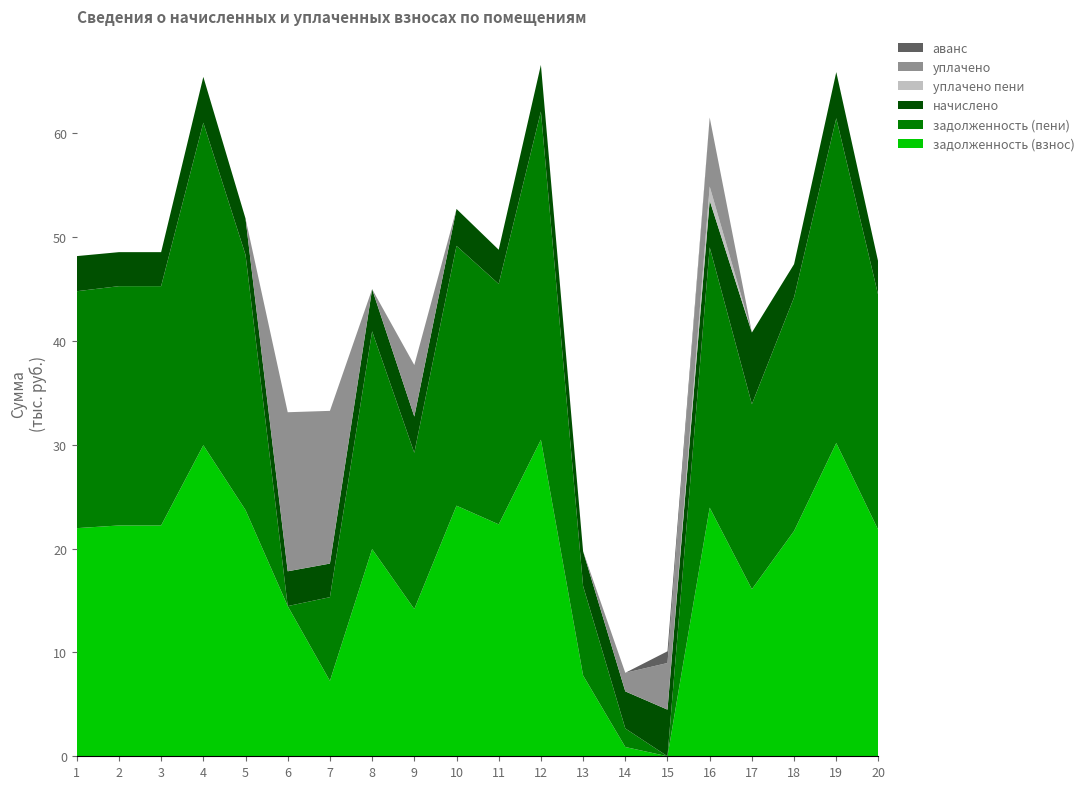

Reading left to right, transcribe all the data shown in this chart.

задолженность (взнос): 21975.1	22234.0	22234.0	29962.9	23716.3	14466.9	7258.8	19959.6	14179.5	24139.7	22339.7	30492.2	7783.6	893.1	0.0	23951.2	16094.6	21704.6	30174.7	21757.6
задолженность (пени): 22821.4	23053.0	23053.0	31066.6	24589.9	0.0	8068.0	20975.5	15053.1	25028.9	23162.6	31615.4	8618.2	1786.2	0.0	25078.3	17820.4	22504.1	31286.2	22559.0
начислено: 3385.2	3276.0	3276.0	4414.8	3494.4	3354.0	3237.0	4063.8	3494.4	3556.8	3291.6	4492.8	3338.4	3572.4	4492.8	4508.4	6903.0	3198.0	4446.0	3205.8
уплачено пени: 0.0	0.0	0.0	0.0	0.0	0.0	0.0	0.0	0.0	0.0	0.0	0.0	0.0	3.3	0.0	1350.7	0.0	0.0	0.0	0.0
уплачено: 0.0	0.0	0.0	0.0	0.0	15320.8	14710.6	0.0	4961.9	0.0	0.0	0.0	0.0	1785.7	4493.0	6647.1	0.0	0.0	0.0	0.0
аванс: 0.0	0.0	0.0	0.0	0.0	0.0	0.0	0.0	0.0	0.0	0.0	0.0	0.0	0.0	1128.7	0.0	0.0	0.0	0.0	0.0